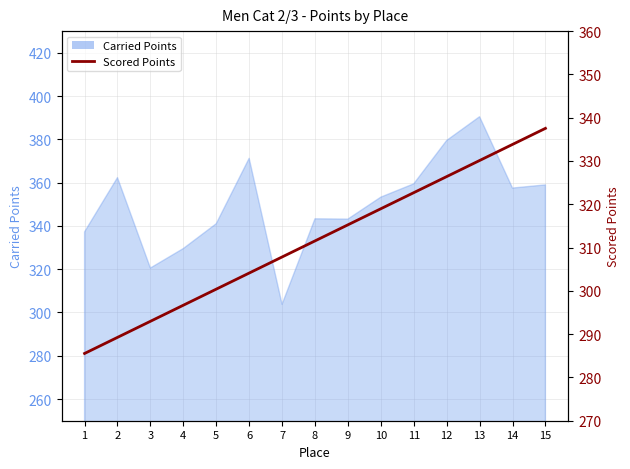

At which label is the value closest to 311?

8